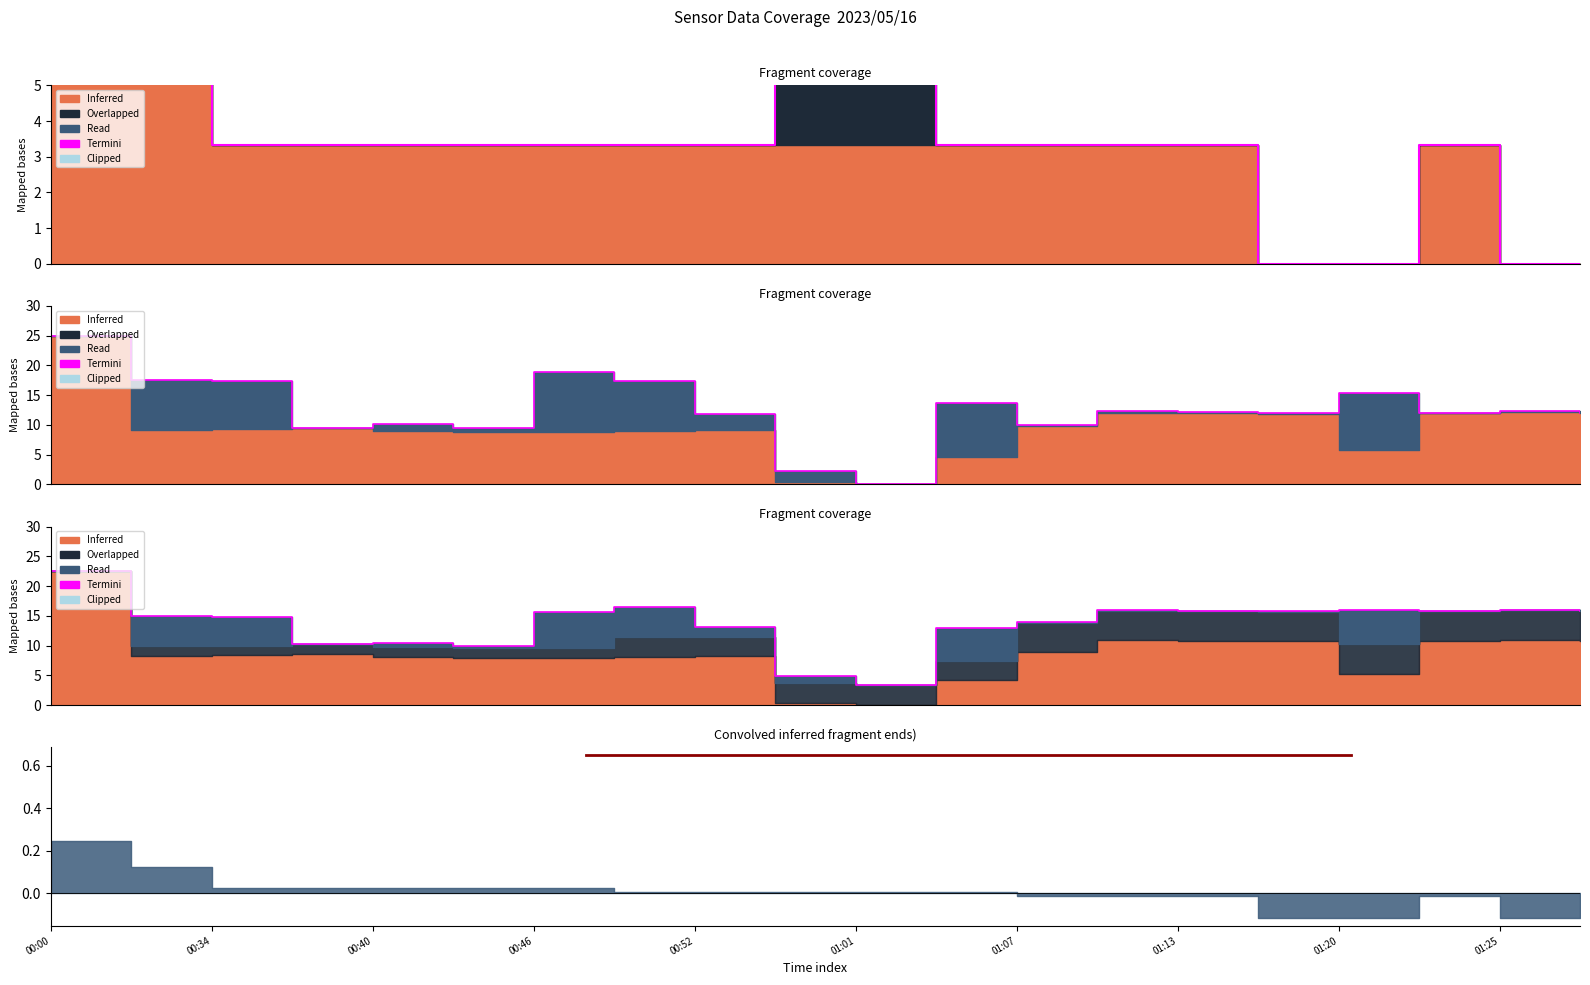

Approximately how many times larger is the value at 00:00 compared to 01:25?

1.4